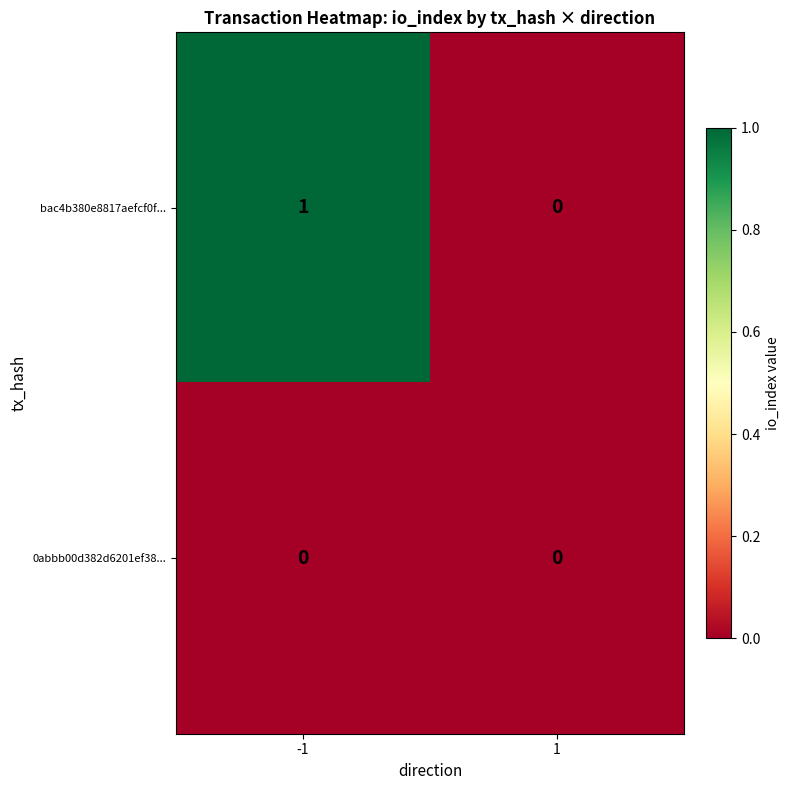

At -1, list the series in order from smallest to largest.

0abbb00d382d6201ef38..., bac4b380e8817aefcf0f...